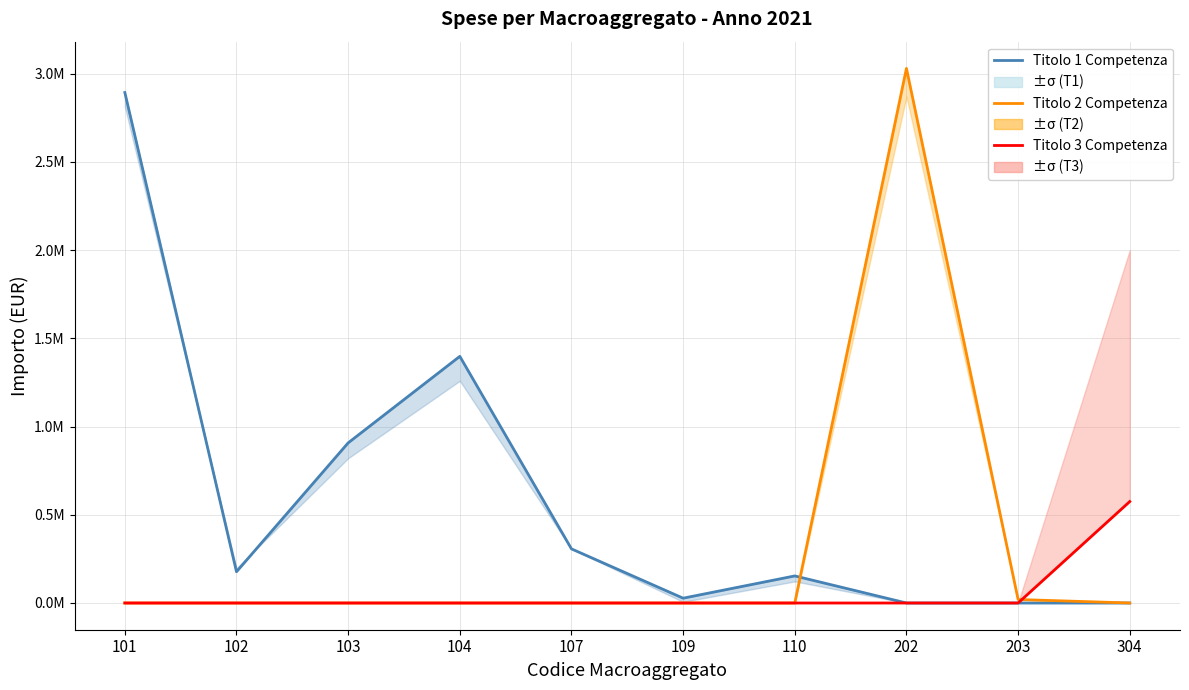

What are all the series names shown in the legend?

Titolo 1 Competenza, Titolo 2 Competenza, Titolo 3 Competenza